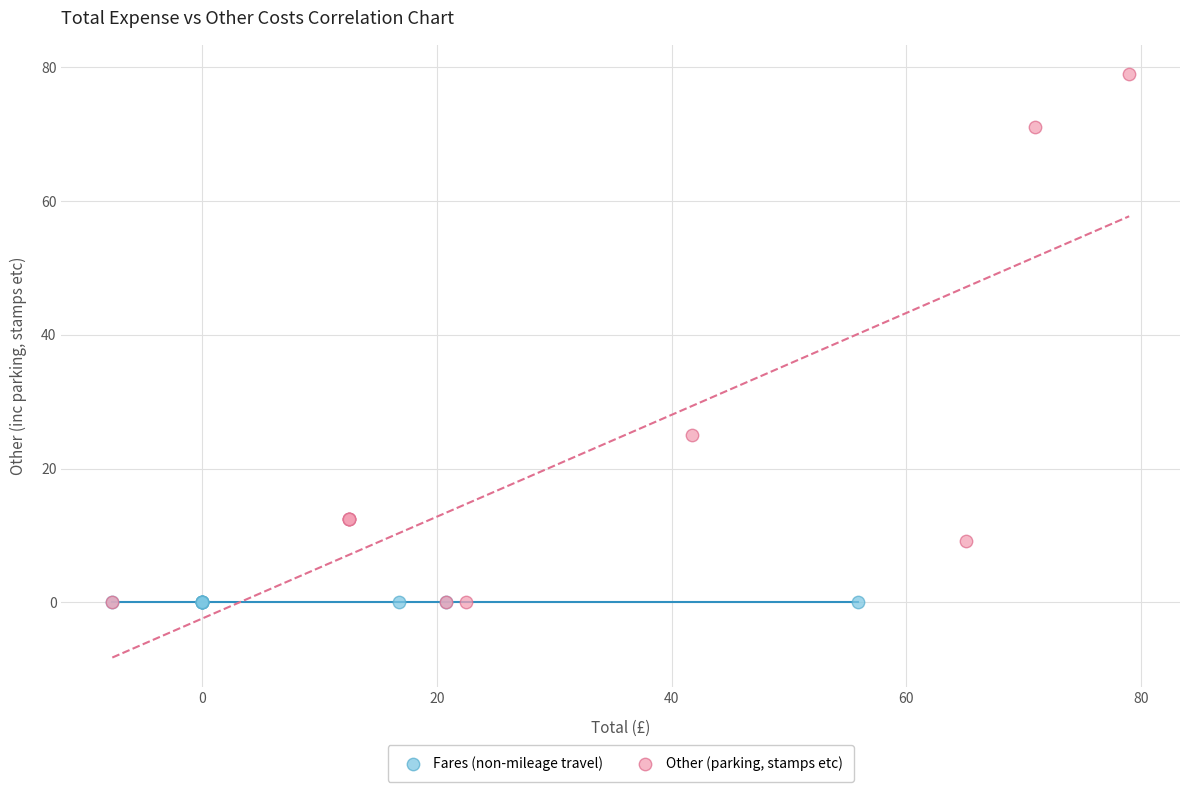

Which series contains the highest Y value?

Other (parking, stamps etc)